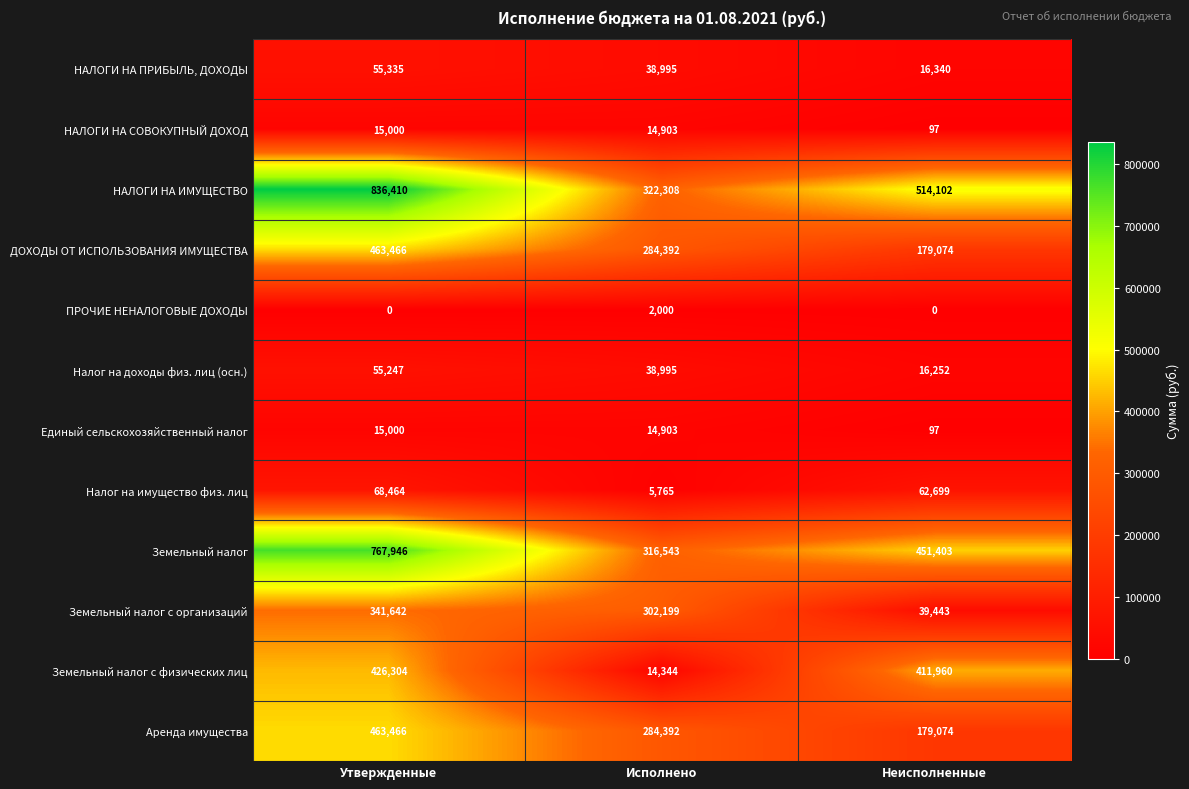

At which label is Единый сельскохозяйственный налог closest to 7548?

Исполнено